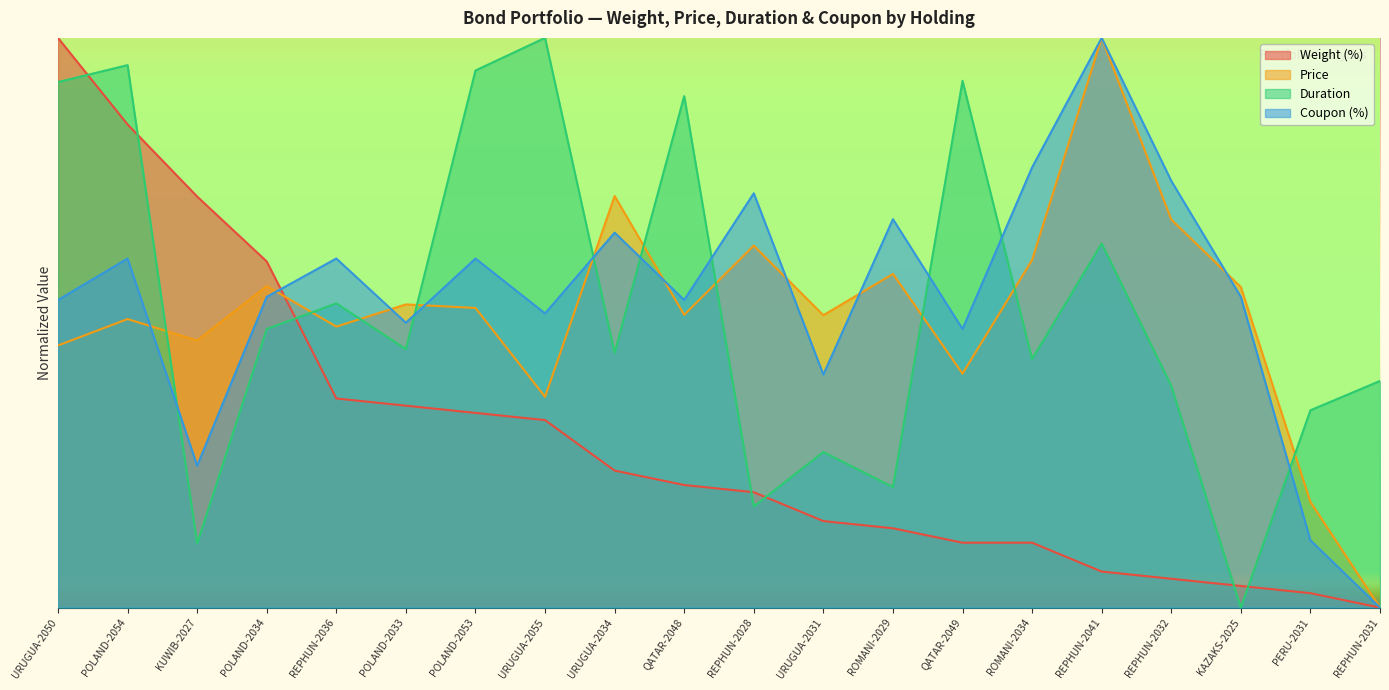

How many values in Price are above zero?

19